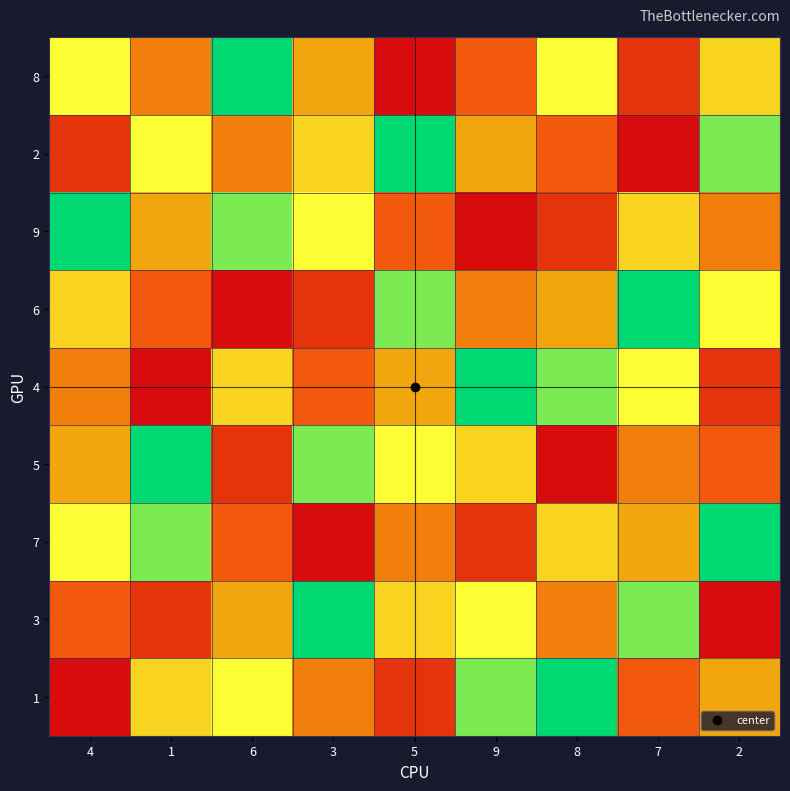

Which has a higher value, 4 or 9?

4